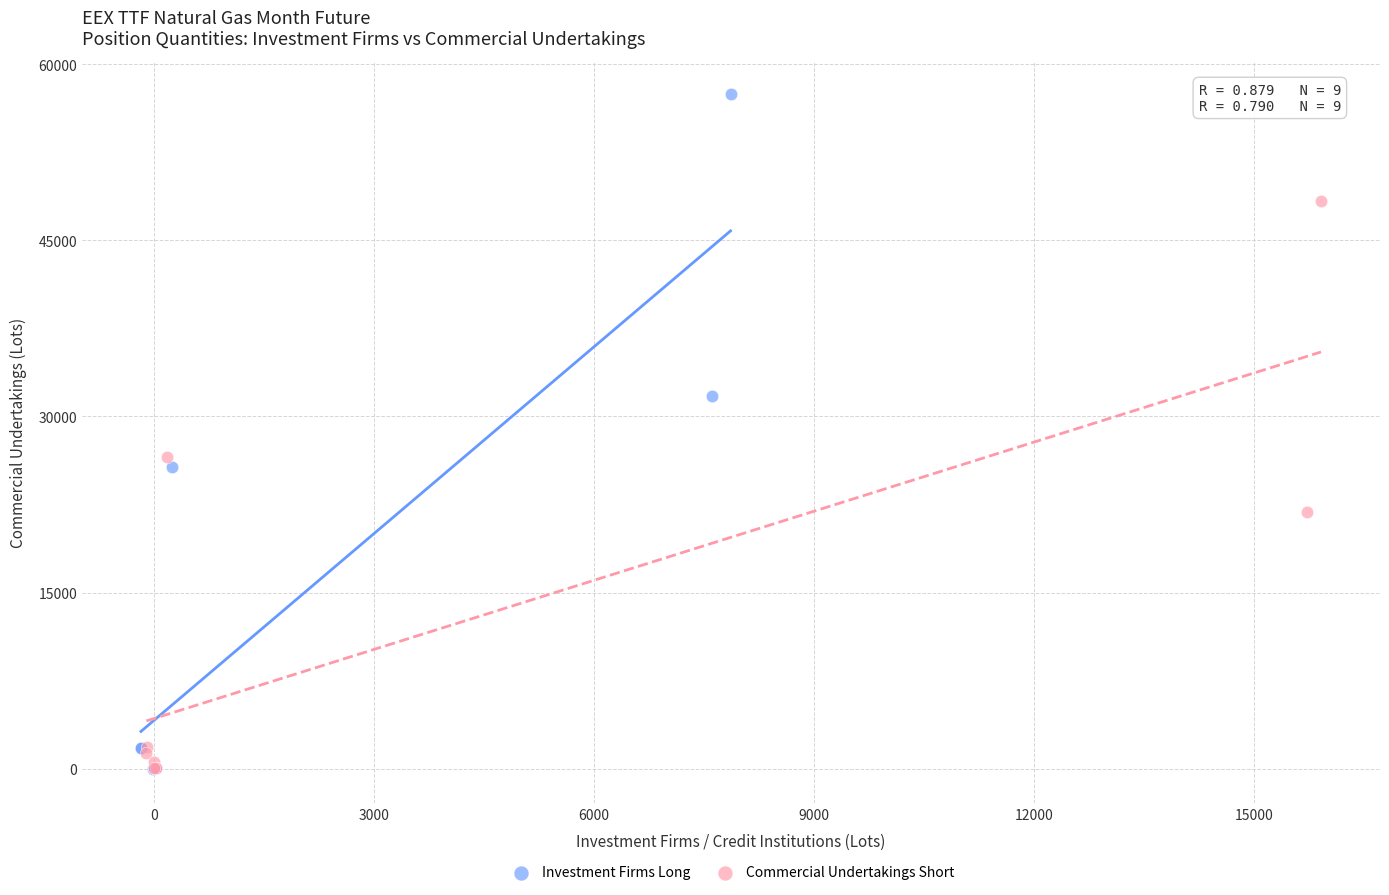

Which series contains the highest Y value?

Investment Firms Long